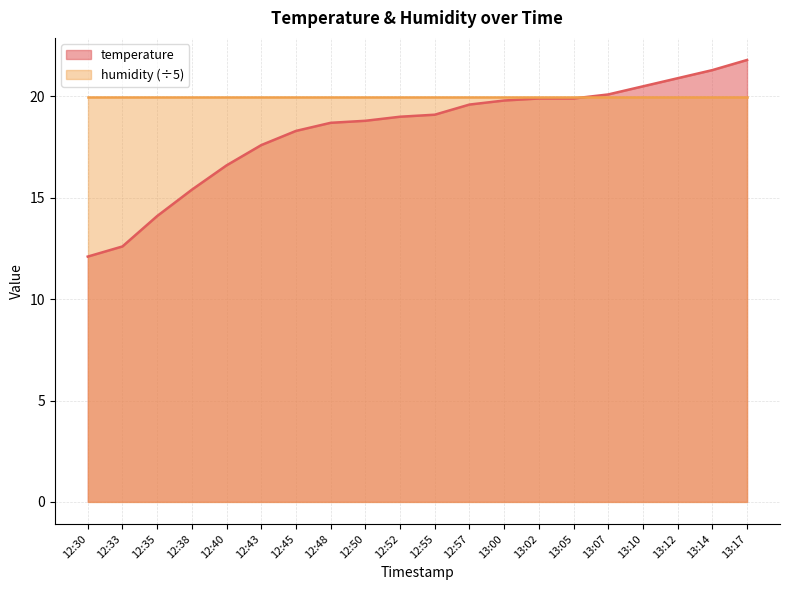

Is it true that the value at 13:05 is 34.3?

False